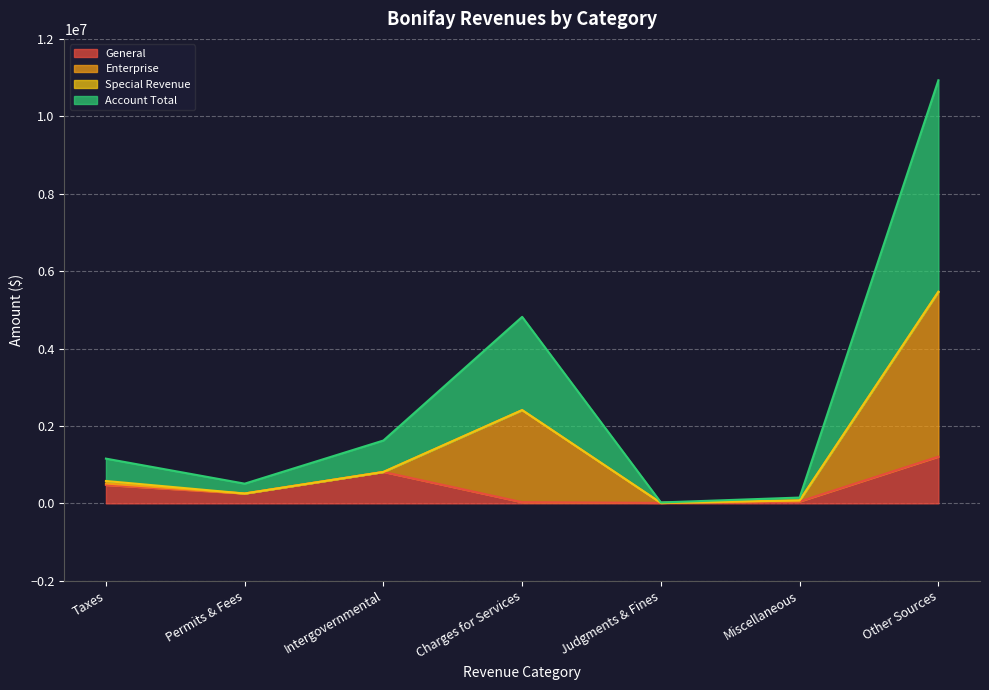

At how many categories does at least one series exceed 3103838?

1